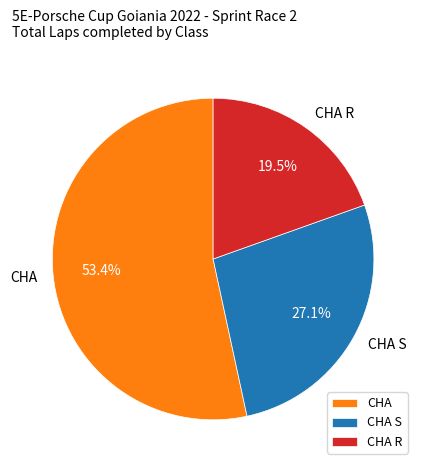

What percentage do CHA R and CHA together represent?

72.9%